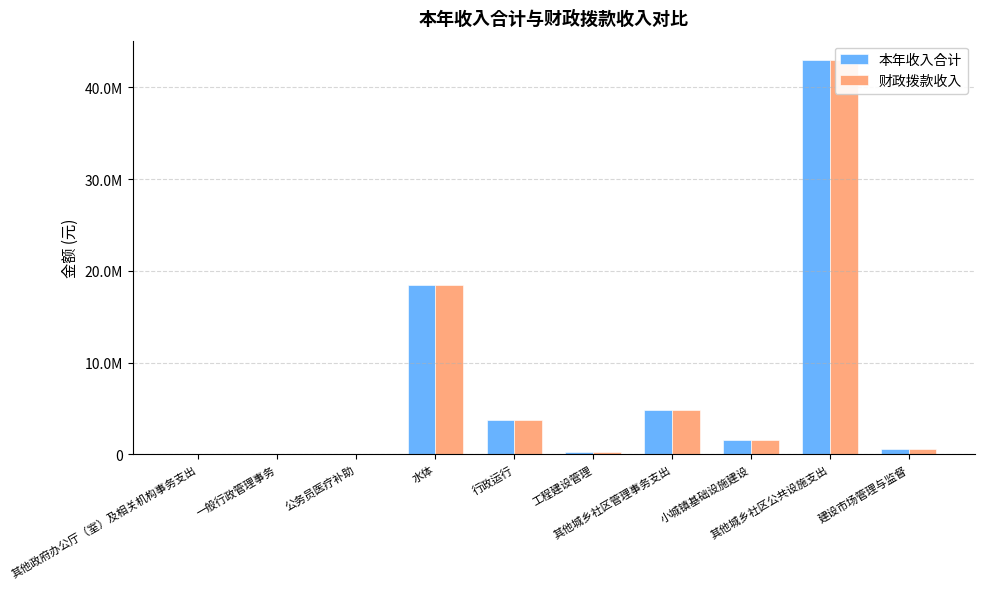

Which category has the lowest value in the 本年收入合计 series?

一般行政管理事务